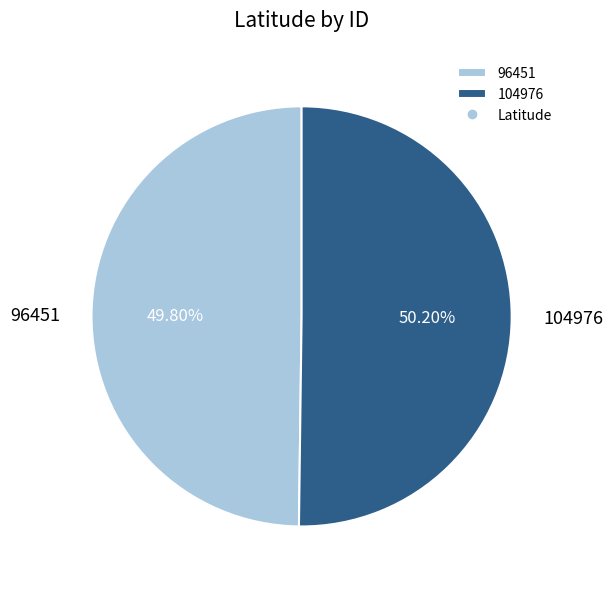

Does any single category account for the majority?

Yes